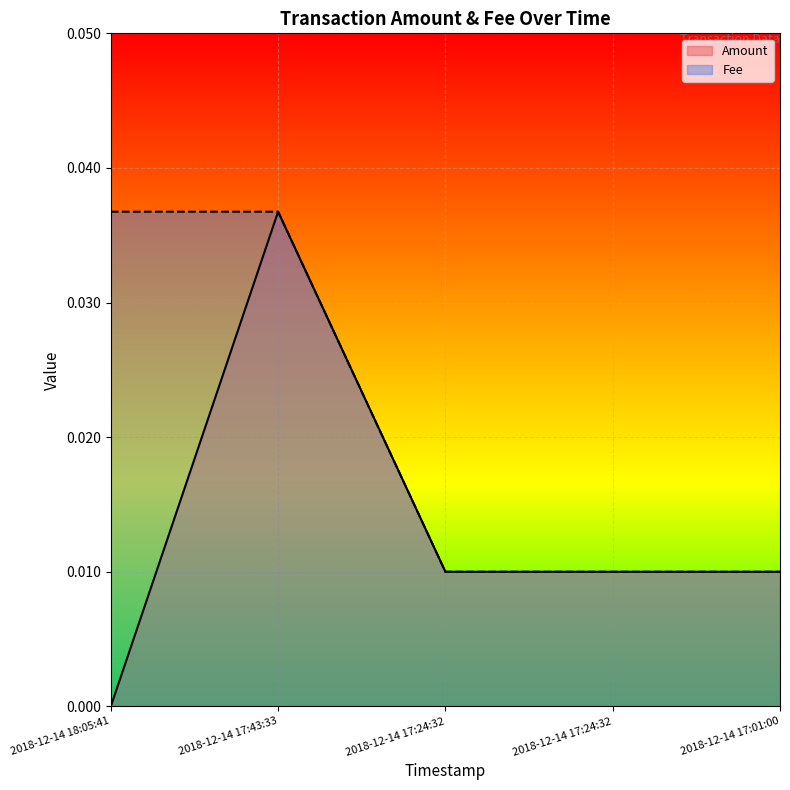

Which category has the lowest value in the Fee series?

2018-12-14 17:24:32